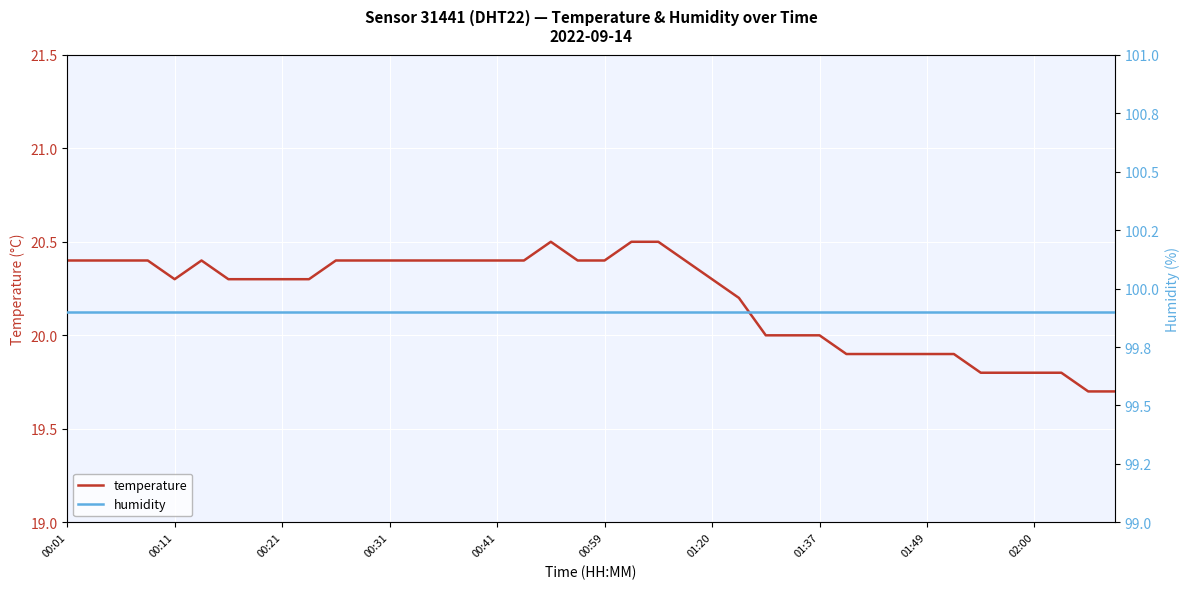

What is the highest value of the humidity series?

99.9